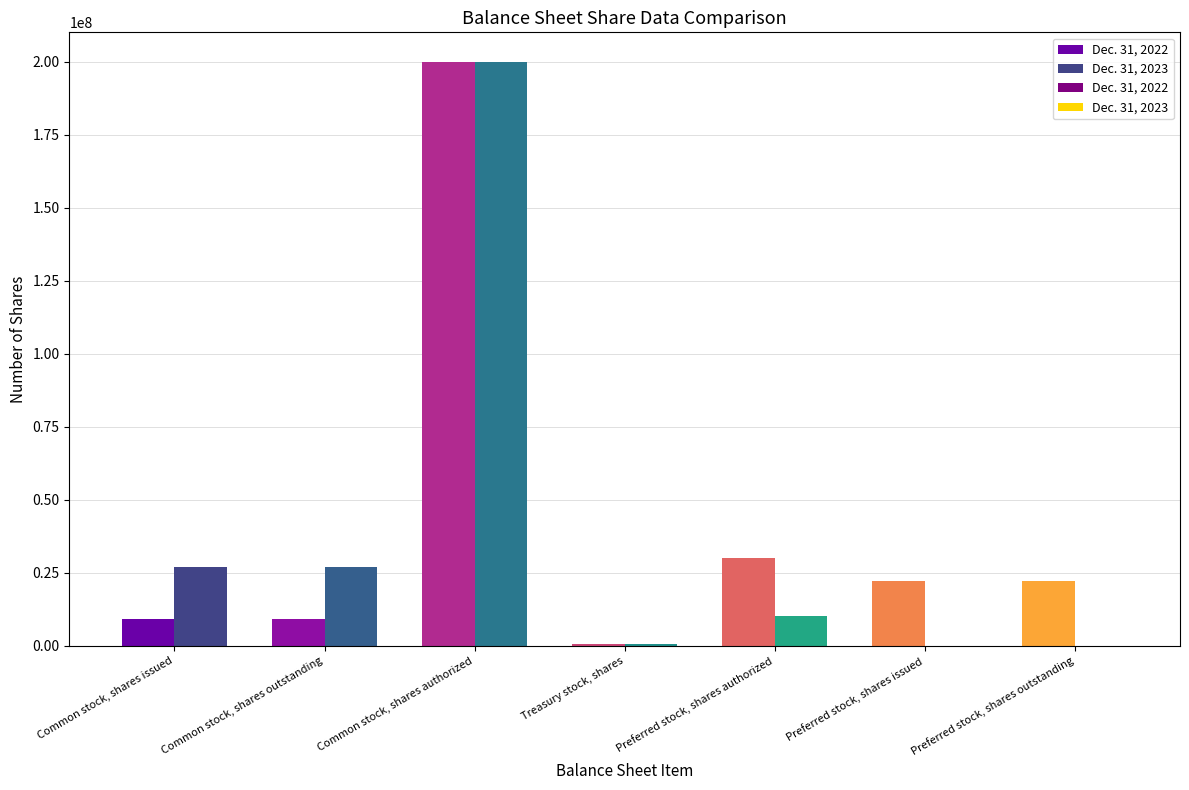

Is the value of Dec. 31, 2023 at Preferred stock, shares issued greater than the value of Dec. 31, 2022 at Common stock, shares authorized?

No